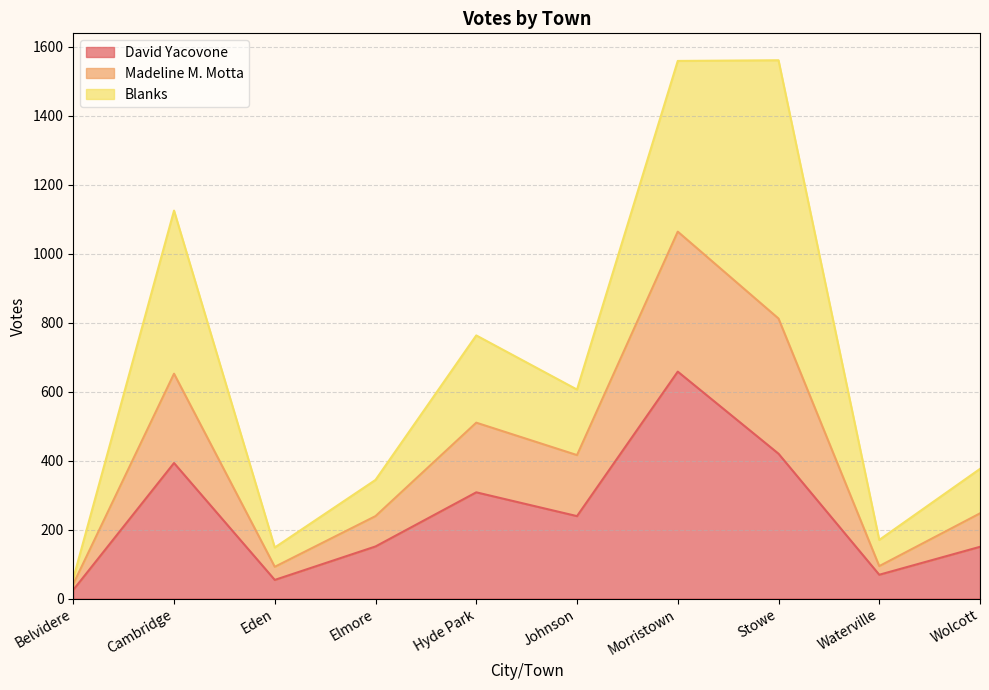

What is the label of the 9th point from the right?

Cambridge